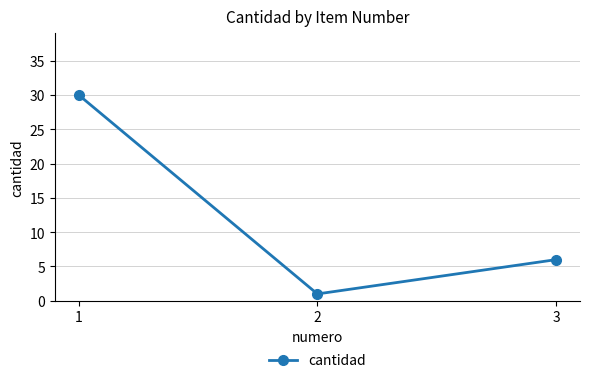

Rank the categories by value from lowest to highest.

2, 3, 1